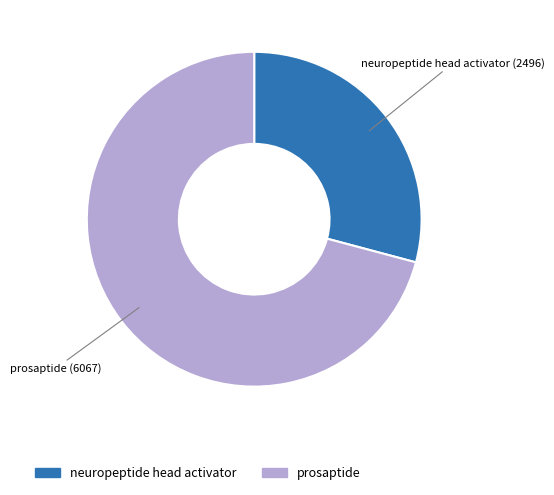

Do prosaptide and neuropeptide head activator together represent more than half of the pie?

Yes